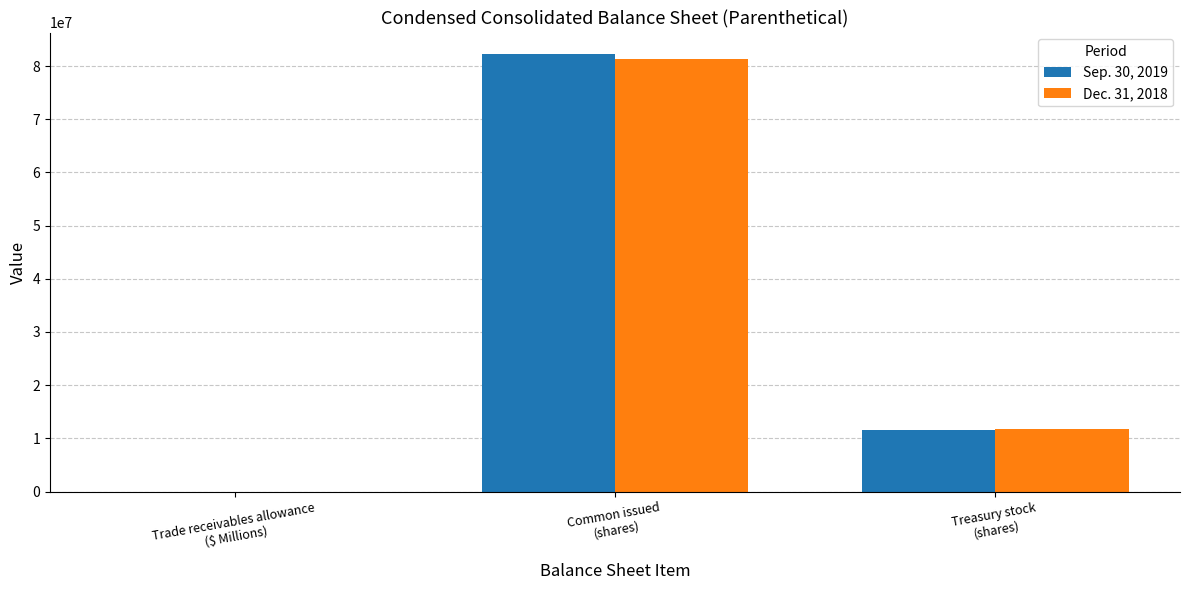

What is the greatest value displayed?

82200000.0